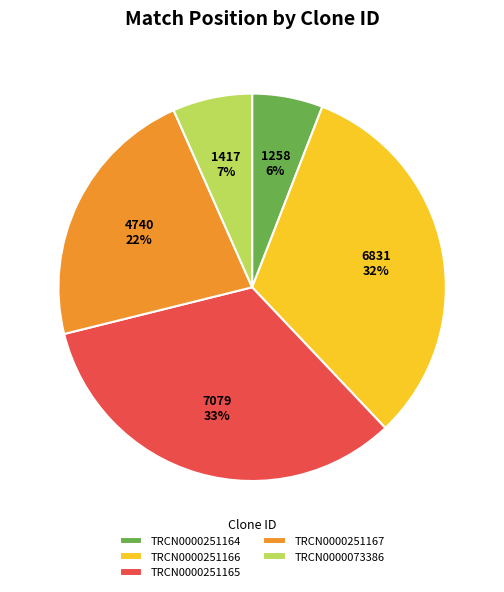

To the nearest percent, what percentage of the pie is TRCN0000251167?

22%